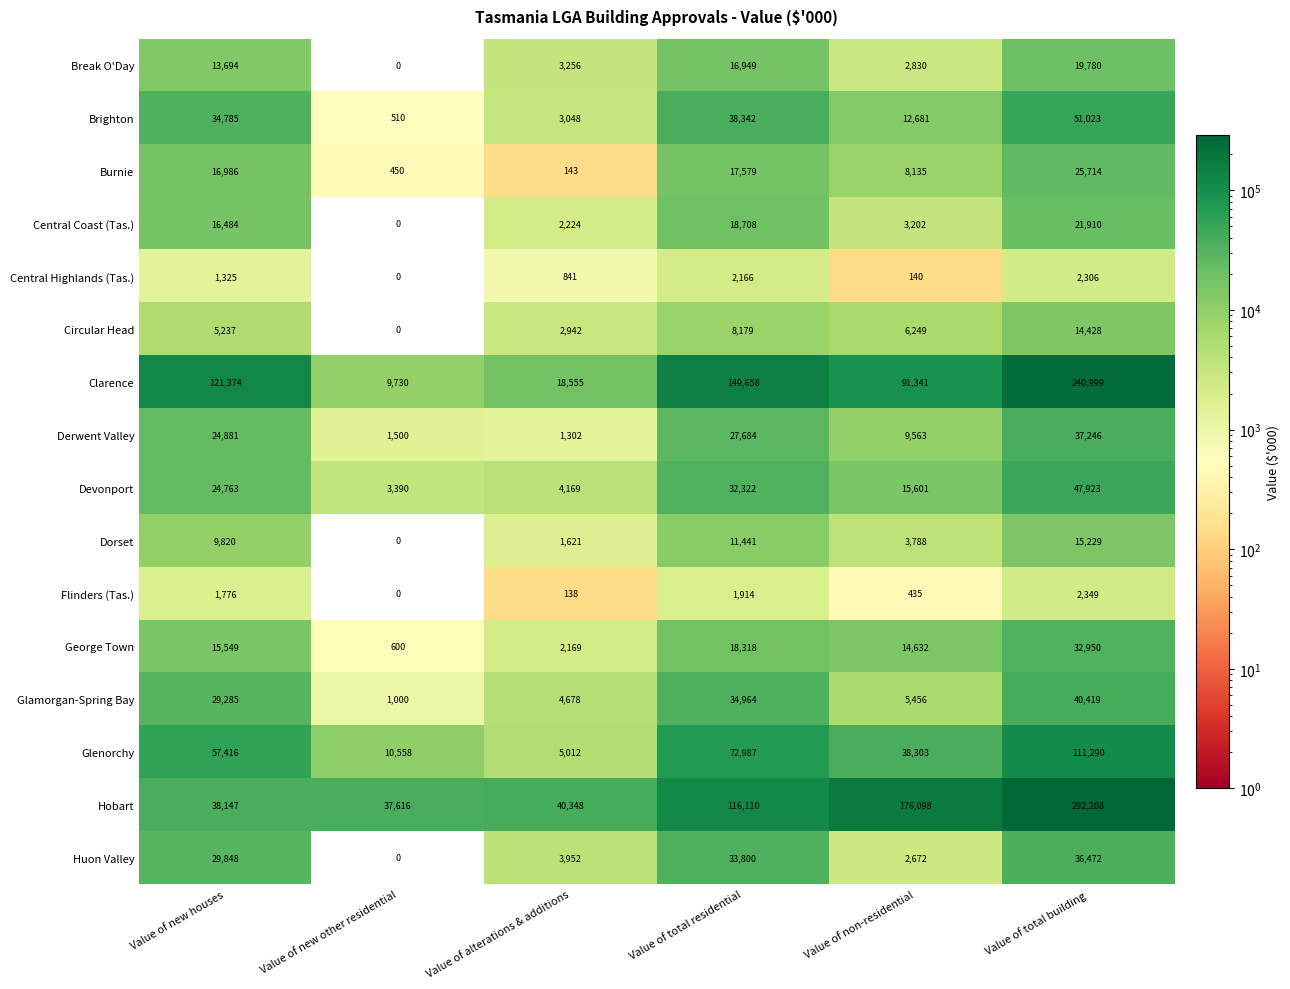

What is the difference between the maximum and minimum values in the Huon Valley series?

36472